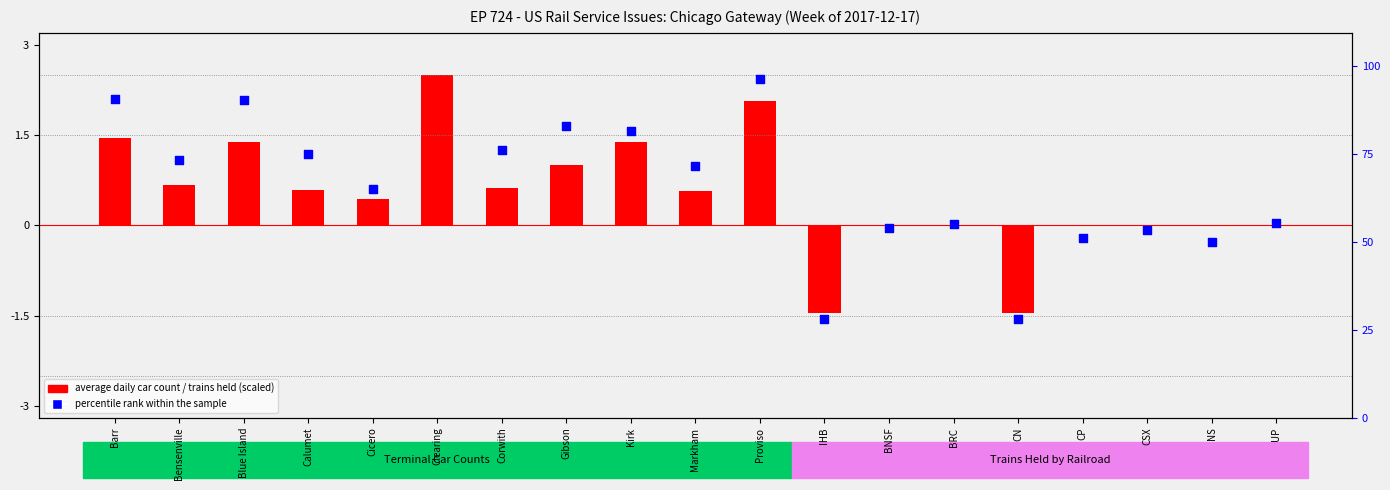

Which series contains the highest Y value?

percentile rank within the sample